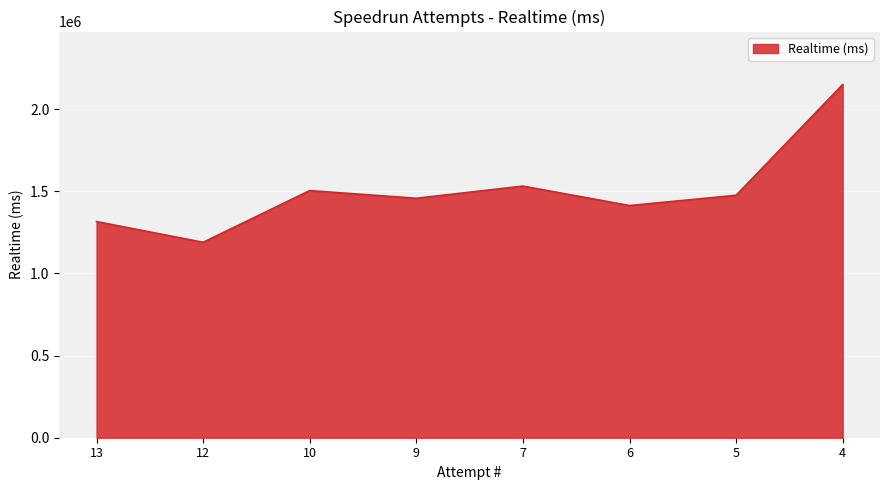

Between 7 and 6, which is larger?

7